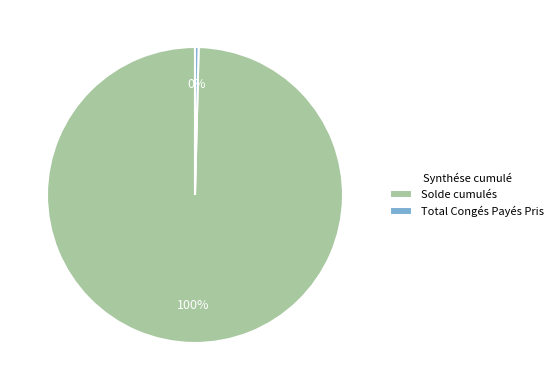

The Total Congés Payés Pris slice represents 6% of the pie. True or false?

False